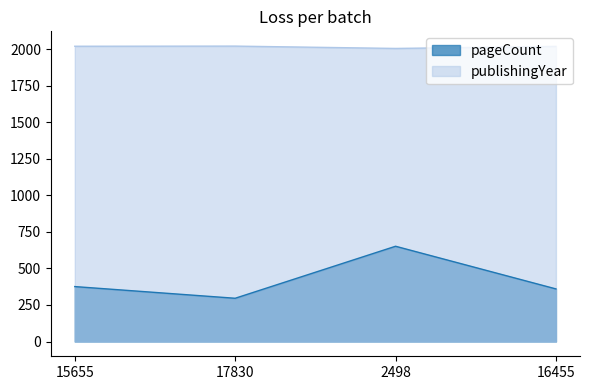

At 2498, list the series in order from largest to smallest.

publishingYear, pageCount